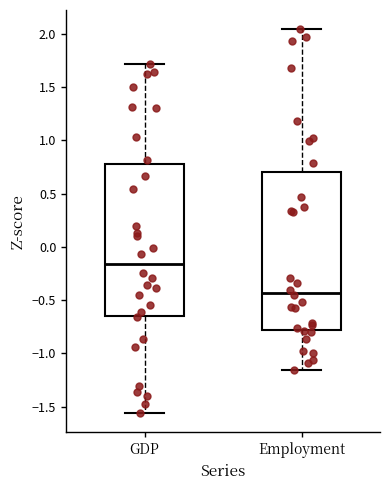

Where does the median line of the box for Employment sit on the y-axis? The values are not printed on the chart, so give them approximately, as read against the axis.

-0.45